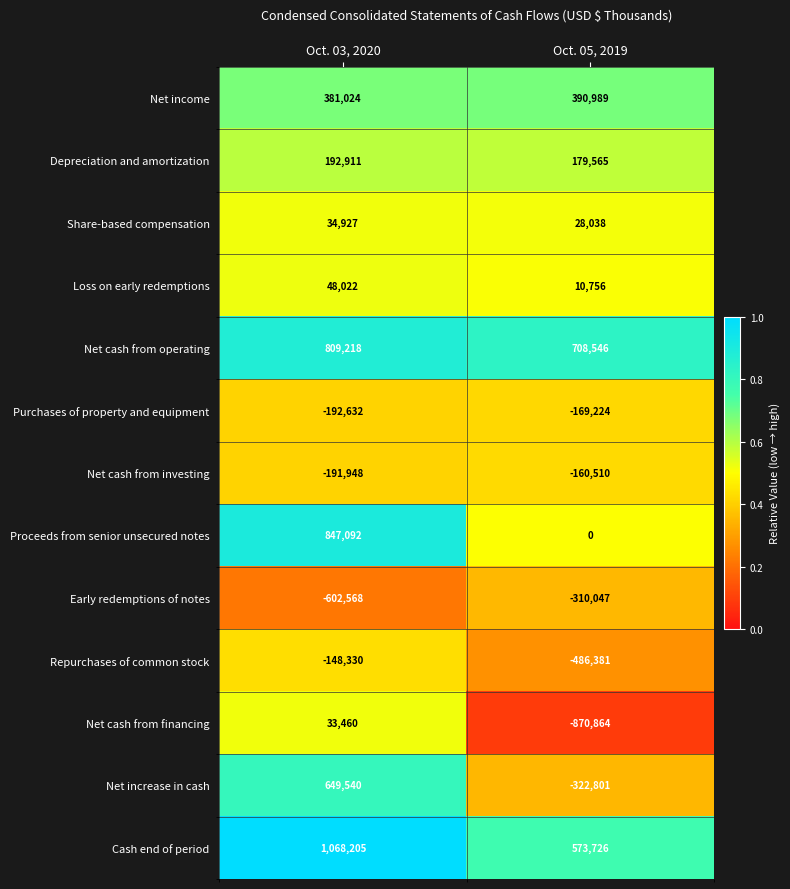

What is the greatest value displayed?

1068205